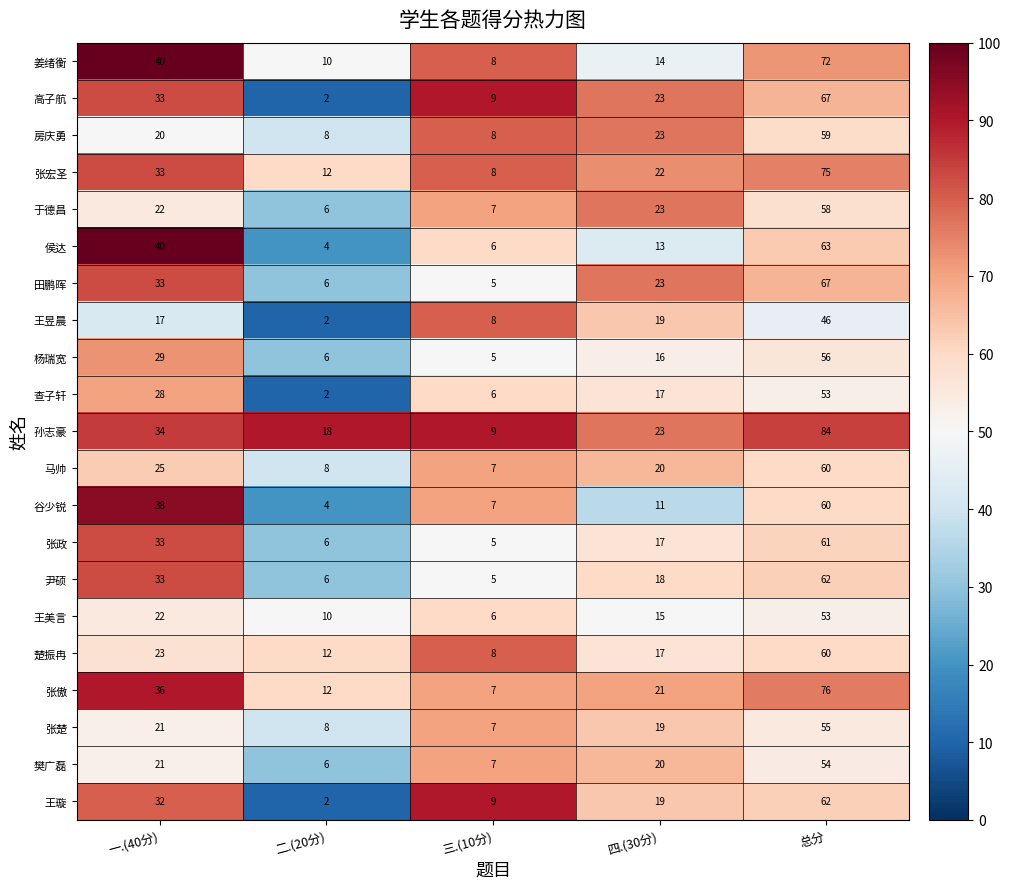

What is the difference between the 马帅 values at 四.(30分) and 三.(10分)?

13